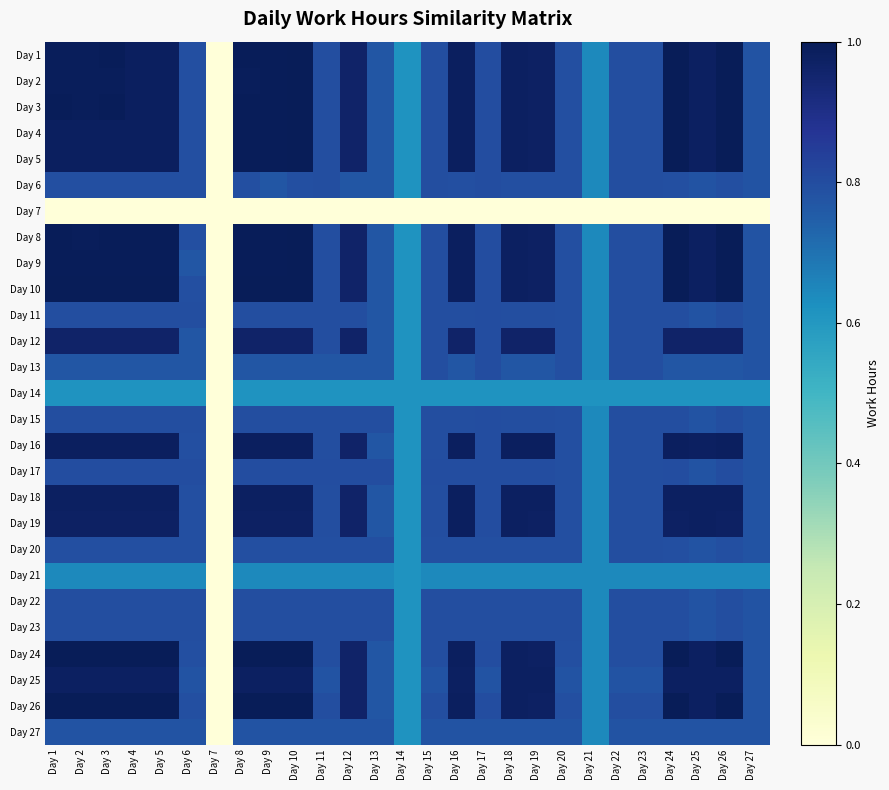

Reading right to left, what are all the values shown in this chart?

Day 1: Day 27=0.8	Day 26=1.0	Day 25=1.0	Day 24=1.0	Day 23=0.8	Day 22=0.8	Day 21=0.6	Day 20=0.8	Day 19=1.0	Day 18=1.0	Day 17=0.8	Day 16=1.0	Day 15=0.8	Day 14=0.6	Day 13=0.8	Day 12=1.0	Day 11=0.8	Day 10=1.0	Day 9=1.0	Day 8=1.0	Day 7=0.0	Day 6=0.8	Day 5=1.0	Day 4=1.0	Day 3=1.0	Day 2=1.0	Day 1=1.0
Day 2: Day 27=0.8	Day 26=1.0	Day 25=1.0	Day 24=1.0	Day 23=0.8	Day 22=0.8	Day 21=0.6	Day 20=0.8	Day 19=1.0	Day 18=1.0	Day 17=0.8	Day 16=1.0	Day 15=0.8	Day 14=0.6	Day 13=0.8	Day 12=1.0	Day 11=0.8	Day 10=1.0	Day 9=1.0	Day 8=1.0	Day 7=0.0	Day 6=0.8	Day 5=1.0	Day 4=1.0	Day 3=1.0	Day 2=1.0	Day 1=1.0
Day 3: Day 27=0.8	Day 26=1.0	Day 25=1.0	Day 24=1.0	Day 23=0.8	Day 22=0.8	Day 21=0.6	Day 20=0.8	Day 19=1.0	Day 18=1.0	Day 17=0.8	Day 16=1.0	Day 15=0.8	Day 14=0.6	Day 13=0.8	Day 12=1.0	Day 11=0.8	Day 10=1.0	Day 9=1.0	Day 8=1.0	Day 7=0.0	Day 6=0.8	Day 5=1.0	Day 4=1.0	Day 3=1.0	Day 2=1.0	Day 1=1.0
Day 4: Day 27=0.8	Day 26=1.0	Day 25=1.0	Day 24=1.0	Day 23=0.8	Day 22=0.8	Day 21=0.6	Day 20=0.8	Day 19=1.0	Day 18=1.0	Day 17=0.8	Day 16=1.0	Day 15=0.8	Day 14=0.6	Day 13=0.8	Day 12=1.0	Day 11=0.8	Day 10=1.0	Day 9=1.0	Day 8=1.0	Day 7=0.0	Day 6=0.8	Day 5=1.0	Day 4=1.0	Day 3=1.0	Day 2=1.0	Day 1=1.0
Day 5: Day 27=0.8	Day 26=1.0	Day 25=1.0	Day 24=1.0	Day 23=0.8	Day 22=0.8	Day 21=0.6	Day 20=0.8	Day 19=1.0	Day 18=1.0	Day 17=0.8	Day 16=1.0	Day 15=0.8	Day 14=0.6	Day 13=0.8	Day 12=1.0	Day 11=0.8	Day 10=1.0	Day 9=1.0	Day 8=1.0	Day 7=0.0	Day 6=0.8	Day 5=1.0	Day 4=1.0	Day 3=1.0	Day 2=1.0	Day 1=1.0
Day 6: Day 27=0.8	Day 26=0.8	Day 25=0.8	Day 24=0.8	Day 23=0.8	Day 22=0.8	Day 21=0.6	Day 20=0.8	Day 19=0.8	Day 18=0.8	Day 17=0.8	Day 16=0.8	Day 15=0.8	Day 14=0.6	Day 13=0.8	Day 12=0.8	Day 11=0.8	Day 10=0.8	Day 9=0.8	Day 8=0.8	Day 7=0.0	Day 6=0.8	Day 5=0.8	Day 4=0.8	Day 3=0.8	Day 2=0.8	Day 1=0.8
Day 7: Day 27=0.0	Day 26=0.0	Day 25=0.0	Day 24=0.0	Day 23=0.0	Day 22=0.0	Day 21=0.0	Day 20=0.0	Day 19=0.0	Day 18=0.0	Day 17=0.0	Day 16=0.0	Day 15=0.0	Day 14=0.0	Day 13=0.0	Day 12=0.0	Day 11=0.0	Day 10=0.0	Day 9=0.0	Day 8=0.0	Day 7=0.0	Day 6=0.0	Day 5=0.0	Day 4=0.0	Day 3=0.0	Day 2=0.0	Day 1=0.0
Day 8: Day 27=0.8	Day 26=1.0	Day 25=1.0	Day 24=1.0	Day 23=0.8	Day 22=0.8	Day 21=0.6	Day 20=0.8	Day 19=1.0	Day 18=1.0	Day 17=0.8	Day 16=1.0	Day 15=0.8	Day 14=0.6	Day 13=0.8	Day 12=1.0	Day 11=0.8	Day 10=1.0	Day 9=1.0	Day 8=1.0	Day 7=0.0	Day 6=0.8	Day 5=1.0	Day 4=1.0	Day 3=1.0	Day 2=1.0	Day 1=1.0
Day 9: Day 27=0.8	Day 26=1.0	Day 25=1.0	Day 24=1.0	Day 23=0.8	Day 22=0.8	Day 21=0.6	Day 20=0.8	Day 19=1.0	Day 18=1.0	Day 17=0.8	Day 16=1.0	Day 15=0.8	Day 14=0.6	Day 13=0.8	Day 12=1.0	Day 11=0.8	Day 10=1.0	Day 9=1.0	Day 8=1.0	Day 7=0.0	Day 6=0.8	Day 5=1.0	Day 4=1.0	Day 3=1.0	Day 2=1.0	Day 1=1.0
Day 10: Day 27=0.8	Day 26=1.0	Day 25=1.0	Day 24=1.0	Day 23=0.8	Day 22=0.8	Day 21=0.6	Day 20=0.8	Day 19=1.0	Day 18=1.0	Day 17=0.8	Day 16=1.0	Day 15=0.8	Day 14=0.6	Day 13=0.8	Day 12=1.0	Day 11=0.8	Day 10=1.0	Day 9=1.0	Day 8=1.0	Day 7=0.0	Day 6=0.8	Day 5=1.0	Day 4=1.0	Day 3=1.0	Day 2=1.0	Day 1=1.0
Day 11: Day 27=0.8	Day 26=0.8	Day 25=0.8	Day 24=0.8	Day 23=0.8	Day 22=0.8	Day 21=0.6	Day 20=0.8	Day 19=0.8	Day 18=0.8	Day 17=0.8	Day 16=0.8	Day 15=0.8	Day 14=0.6	Day 13=0.8	Day 12=0.8	Day 11=0.8	Day 10=0.8	Day 9=0.8	Day 8=0.8	Day 7=0.0	Day 6=0.8	Day 5=0.8	Day 4=0.8	Day 3=0.8	Day 2=0.8	Day 1=0.8
Day 12: Day 27=0.8	Day 26=1.0	Day 25=1.0	Day 24=1.0	Day 23=0.8	Day 22=0.8	Day 21=0.6	Day 20=0.8	Day 19=1.0	Day 18=1.0	Day 17=0.8	Day 16=1.0	Day 15=0.8	Day 14=0.6	Day 13=0.8	Day 12=1.0	Day 11=0.8	Day 10=1.0	Day 9=1.0	Day 8=1.0	Day 7=0.0	Day 6=0.8	Day 5=1.0	Day 4=1.0	Day 3=1.0	Day 2=1.0	Day 1=1.0
Day 13: Day 27=0.8	Day 26=0.8	Day 25=0.8	Day 24=0.8	Day 23=0.8	Day 22=0.8	Day 21=0.6	Day 20=0.8	Day 19=0.8	Day 18=0.8	Day 17=0.8	Day 16=0.8	Day 15=0.8	Day 14=0.6	Day 13=0.8	Day 12=0.8	Day 11=0.8	Day 10=0.8	Day 9=0.8	Day 8=0.8	Day 7=0.0	Day 6=0.8	Day 5=0.8	Day 4=0.8	Day 3=0.8	Day 2=0.8	Day 1=0.8
Day 14: Day 27=0.6	Day 26=0.6	Day 25=0.6	Day 24=0.6	Day 23=0.6	Day 22=0.6	Day 21=0.6	Day 20=0.6	Day 19=0.6	Day 18=0.6	Day 17=0.6	Day 16=0.6	Day 15=0.6	Day 14=0.6	Day 13=0.6	Day 12=0.6	Day 11=0.6	Day 10=0.6	Day 9=0.6	Day 8=0.6	Day 7=0.0	Day 6=0.6	Day 5=0.6	Day 4=0.6	Day 3=0.6	Day 2=0.6	Day 1=0.6
Day 15: Day 27=0.8	Day 26=0.8	Day 25=0.8	Day 24=0.8	Day 23=0.8	Day 22=0.8	Day 21=0.6	Day 20=0.8	Day 19=0.8	Day 18=0.8	Day 17=0.8	Day 16=0.8	Day 15=0.8	Day 14=0.6	Day 13=0.8	Day 12=0.8	Day 11=0.8	Day 10=0.8	Day 9=0.8	Day 8=0.8	Day 7=0.0	Day 6=0.8	Day 5=0.8	Day 4=0.8	Day 3=0.8	Day 2=0.8	Day 1=0.8
Day 16: Day 27=0.8	Day 26=1.0	Day 25=1.0	Day 24=1.0	Day 23=0.8	Day 22=0.8	Day 21=0.6	Day 20=0.8	Day 19=1.0	Day 18=1.0	Day 17=0.8	Day 16=1.0	Day 15=0.8	Day 14=0.6	Day 13=0.8	Day 12=1.0	Day 11=0.8	Day 10=1.0	Day 9=1.0	Day 8=1.0	Day 7=0.0	Day 6=0.8	Day 5=1.0	Day 4=1.0	Day 3=1.0	Day 2=1.0	Day 1=1.0
Day 17: Day 27=0.8	Day 26=0.8	Day 25=0.8	Day 24=0.8	Day 23=0.8	Day 22=0.8	Day 21=0.6	Day 20=0.8	Day 19=0.8	Day 18=0.8	Day 17=0.8	Day 16=0.8	Day 15=0.8	Day 14=0.6	Day 13=0.8	Day 12=0.8	Day 11=0.8	Day 10=0.8	Day 9=0.8	Day 8=0.8	Day 7=0.0	Day 6=0.8	Day 5=0.8	Day 4=0.8	Day 3=0.8	Day 2=0.8	Day 1=0.8
Day 18: Day 27=0.8	Day 26=1.0	Day 25=1.0	Day 24=1.0	Day 23=0.8	Day 22=0.8	Day 21=0.6	Day 20=0.8	Day 19=1.0	Day 18=1.0	Day 17=0.8	Day 16=1.0	Day 15=0.8	Day 14=0.6	Day 13=0.8	Day 12=1.0	Day 11=0.8	Day 10=1.0	Day 9=1.0	Day 8=1.0	Day 7=0.0	Day 6=0.8	Day 5=1.0	Day 4=1.0	Day 3=1.0	Day 2=1.0	Day 1=1.0
Day 19: Day 27=0.8	Day 26=1.0	Day 25=1.0	Day 24=1.0	Day 23=0.8	Day 22=0.8	Day 21=0.6	Day 20=0.8	Day 19=1.0	Day 18=1.0	Day 17=0.8	Day 16=1.0	Day 15=0.8	Day 14=0.6	Day 13=0.8	Day 12=1.0	Day 11=0.8	Day 10=1.0	Day 9=1.0	Day 8=1.0	Day 7=0.0	Day 6=0.8	Day 5=1.0	Day 4=1.0	Day 3=1.0	Day 2=1.0	Day 1=1.0
Day 20: Day 27=0.8	Day 26=0.8	Day 25=0.8	Day 24=0.8	Day 23=0.8	Day 22=0.8	Day 21=0.6	Day 20=0.8	Day 19=0.8	Day 18=0.8	Day 17=0.8	Day 16=0.8	Day 15=0.8	Day 14=0.6	Day 13=0.8	Day 12=0.8	Day 11=0.8	Day 10=0.8	Day 9=0.8	Day 8=0.8	Day 7=0.0	Day 6=0.8	Day 5=0.8	Day 4=0.8	Day 3=0.8	Day 2=0.8	Day 1=0.8
Day 21: Day 27=0.6	Day 26=0.6	Day 25=0.6	Day 24=0.6	Day 23=0.6	Day 22=0.6	Day 21=0.6	Day 20=0.6	Day 19=0.6	Day 18=0.6	Day 17=0.6	Day 16=0.6	Day 15=0.6	Day 14=0.6	Day 13=0.6	Day 12=0.6	Day 11=0.6	Day 10=0.6	Day 9=0.6	Day 8=0.6	Day 7=0.0	Day 6=0.6	Day 5=0.6	Day 4=0.6	Day 3=0.6	Day 2=0.6	Day 1=0.6
Day 22: Day 27=0.8	Day 26=0.8	Day 25=0.8	Day 24=0.8	Day 23=0.8	Day 22=0.8	Day 21=0.6	Day 20=0.8	Day 19=0.8	Day 18=0.8	Day 17=0.8	Day 16=0.8	Day 15=0.8	Day 14=0.6	Day 13=0.8	Day 12=0.8	Day 11=0.8	Day 10=0.8	Day 9=0.8	Day 8=0.8	Day 7=0.0	Day 6=0.8	Day 5=0.8	Day 4=0.8	Day 3=0.8	Day 2=0.8	Day 1=0.8
Day 23: Day 27=0.8	Day 26=0.8	Day 25=0.8	Day 24=0.8	Day 23=0.8	Day 22=0.8	Day 21=0.6	Day 20=0.8	Day 19=0.8	Day 18=0.8	Day 17=0.8	Day 16=0.8	Day 15=0.8	Day 14=0.6	Day 13=0.8	Day 12=0.8	Day 11=0.8	Day 10=0.8	Day 9=0.8	Day 8=0.8	Day 7=0.0	Day 6=0.8	Day 5=0.8	Day 4=0.8	Day 3=0.8	Day 2=0.8	Day 1=0.8
Day 24: Day 27=0.8	Day 26=1.0	Day 25=1.0	Day 24=1.0	Day 23=0.8	Day 22=0.8	Day 21=0.6	Day 20=0.8	Day 19=1.0	Day 18=1.0	Day 17=0.8	Day 16=1.0	Day 15=0.8	Day 14=0.6	Day 13=0.8	Day 12=1.0	Day 11=0.8	Day 10=1.0	Day 9=1.0	Day 8=1.0	Day 7=0.0	Day 6=0.8	Day 5=1.0	Day 4=1.0	Day 3=1.0	Day 2=1.0	Day 1=1.0
Day 25: Day 27=0.8	Day 26=1.0	Day 25=1.0	Day 24=1.0	Day 23=0.8	Day 22=0.8	Day 21=0.6	Day 20=0.8	Day 19=1.0	Day 18=1.0	Day 17=0.8	Day 16=1.0	Day 15=0.8	Day 14=0.6	Day 13=0.8	Day 12=1.0	Day 11=0.8	Day 10=1.0	Day 9=1.0	Day 8=1.0	Day 7=0.0	Day 6=0.8	Day 5=1.0	Day 4=1.0	Day 3=1.0	Day 2=1.0	Day 1=1.0
Day 26: Day 27=0.8	Day 26=1.0	Day 25=1.0	Day 24=1.0	Day 23=0.8	Day 22=0.8	Day 21=0.6	Day 20=0.8	Day 19=1.0	Day 18=1.0	Day 17=0.8	Day 16=1.0	Day 15=0.8	Day 14=0.6	Day 13=0.8	Day 12=1.0	Day 11=0.8	Day 10=1.0	Day 9=1.0	Day 8=1.0	Day 7=0.0	Day 6=0.8	Day 5=1.0	Day 4=1.0	Day 3=1.0	Day 2=1.0	Day 1=1.0
Day 27: Day 27=0.8	Day 26=0.8	Day 25=0.8	Day 24=0.8	Day 23=0.8	Day 22=0.8	Day 21=0.6	Day 20=0.8	Day 19=0.8	Day 18=0.8	Day 17=0.8	Day 16=0.8	Day 15=0.8	Day 14=0.6	Day 13=0.8	Day 12=0.8	Day 11=0.8	Day 10=0.8	Day 9=0.8	Day 8=0.8	Day 7=0.0	Day 6=0.8	Day 5=0.8	Day 4=0.8	Day 3=0.8	Day 2=0.8	Day 1=0.8